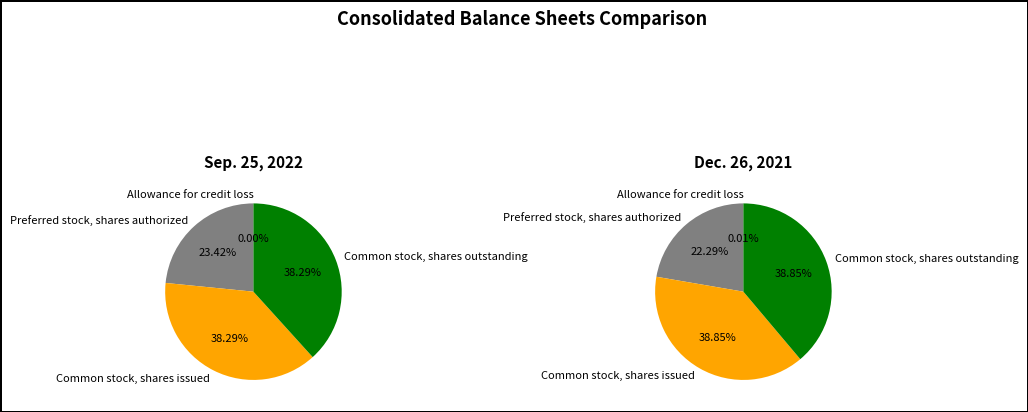

True or false: Allowance for credit loss accounts for 6% of the total.

False